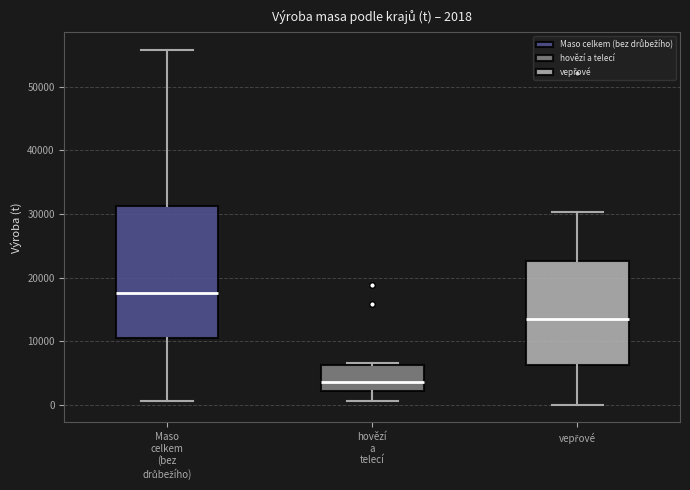

Which box's median line is the highest?

Maso celkem (bez drůbežího)